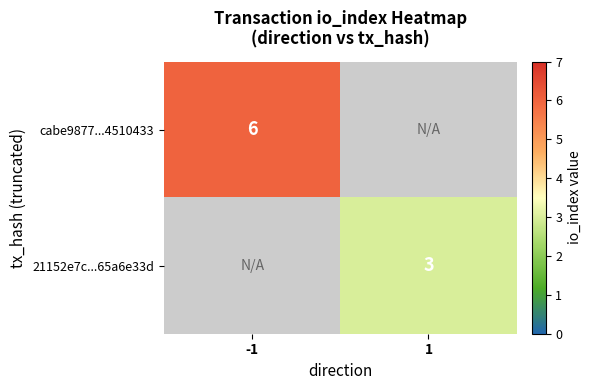

True or false: 21152e7c...65a6e33d has a value of 3 at 1.

True